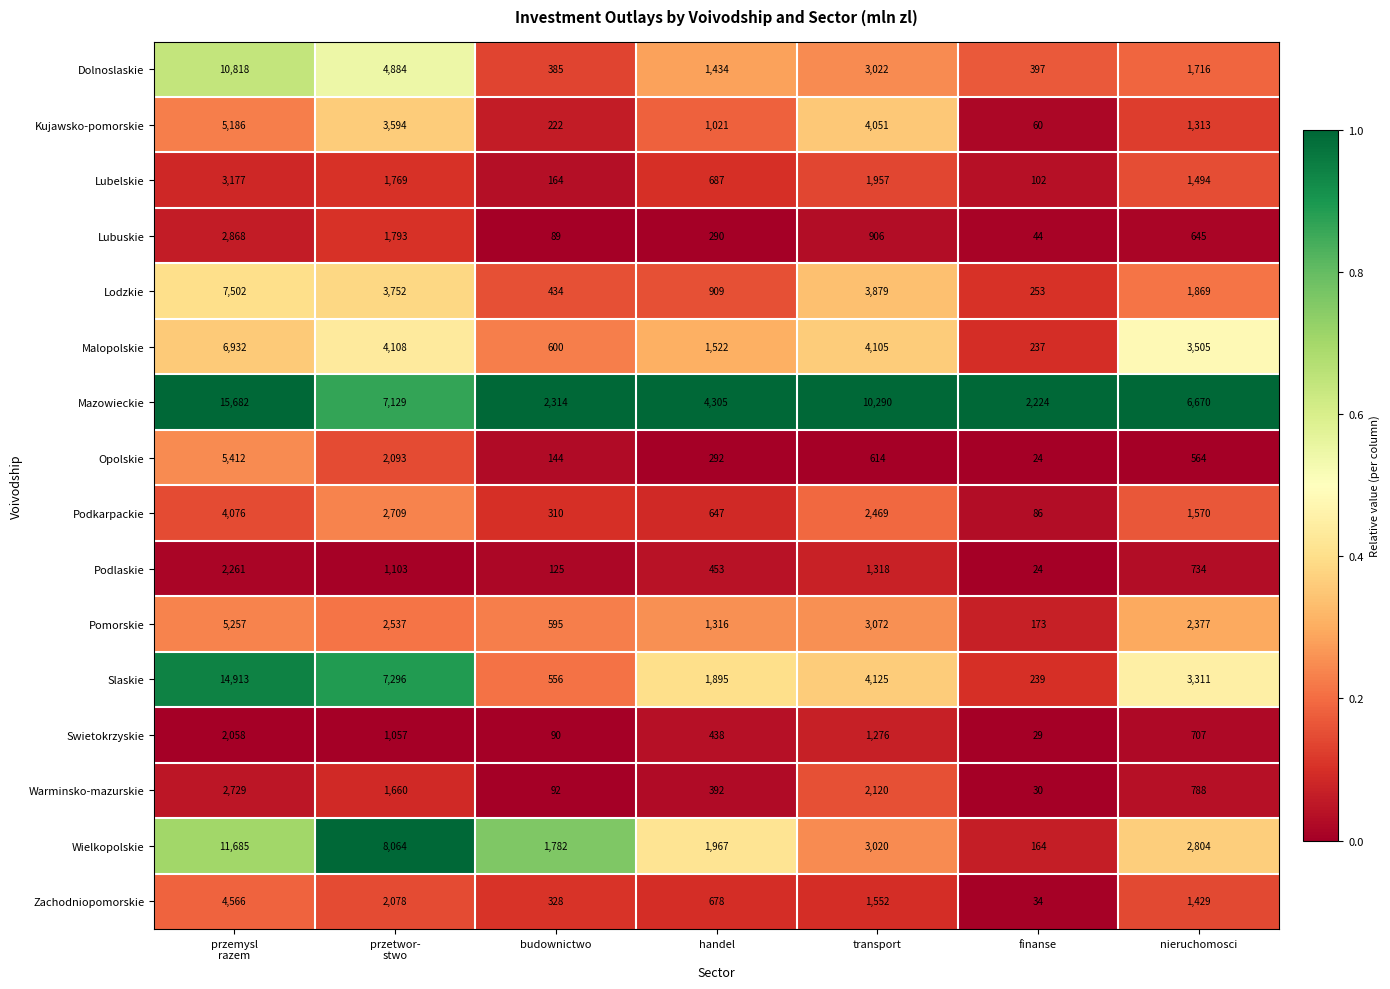

The Dolnoslaskie series shows 925 at nieruchomosci. True or false?

False